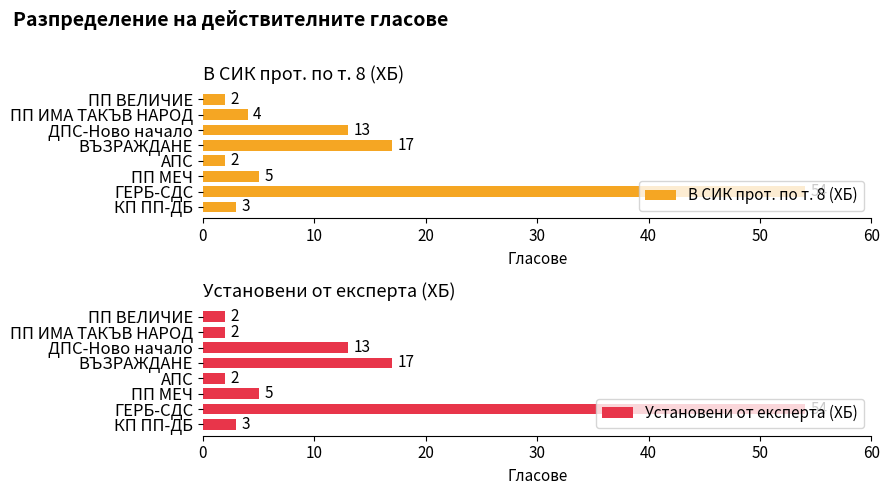

How many bars are there in each group?

2